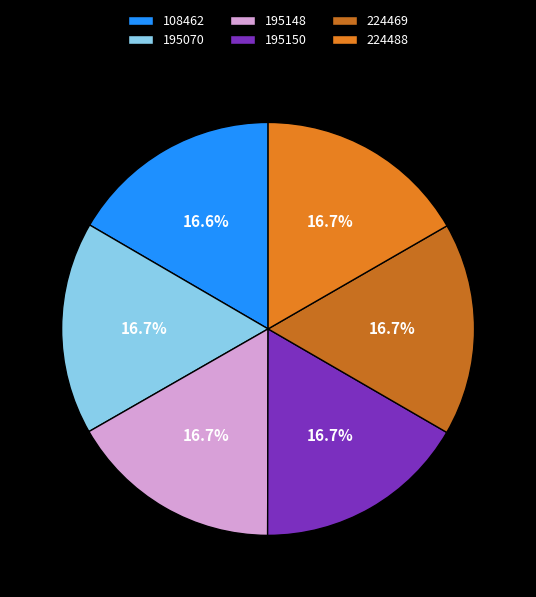

Combined, what portion of the pie is 108462 and 195070?

33.3%